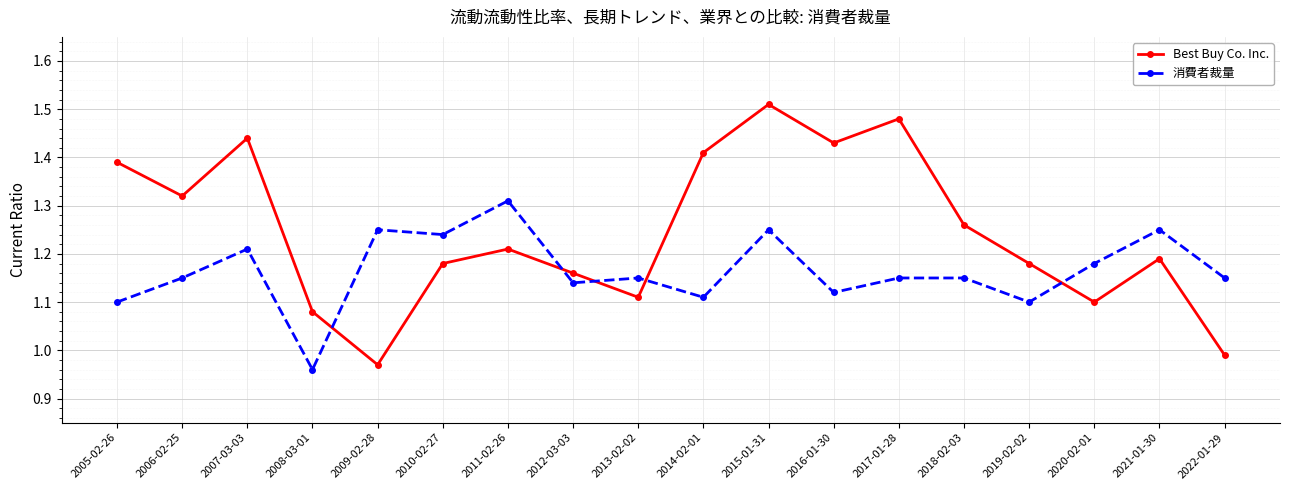

In Best Buy Co. Inc., how many points are lower than both neighbors (excluding endpoints)?

5